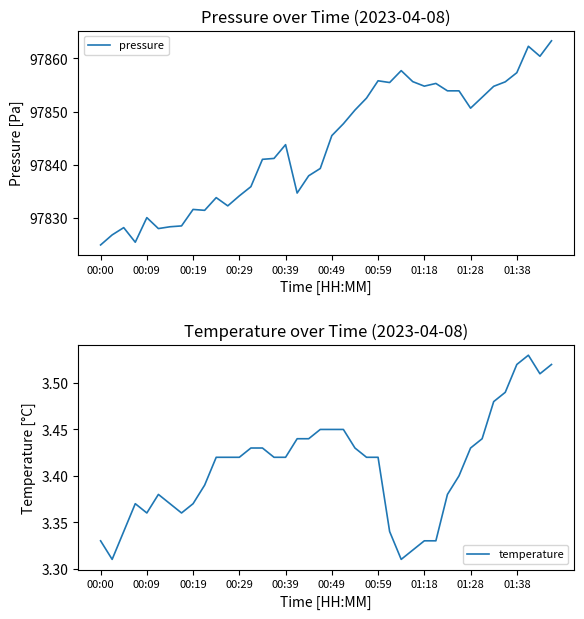

What is the highest value of the pressure series?

97863.3